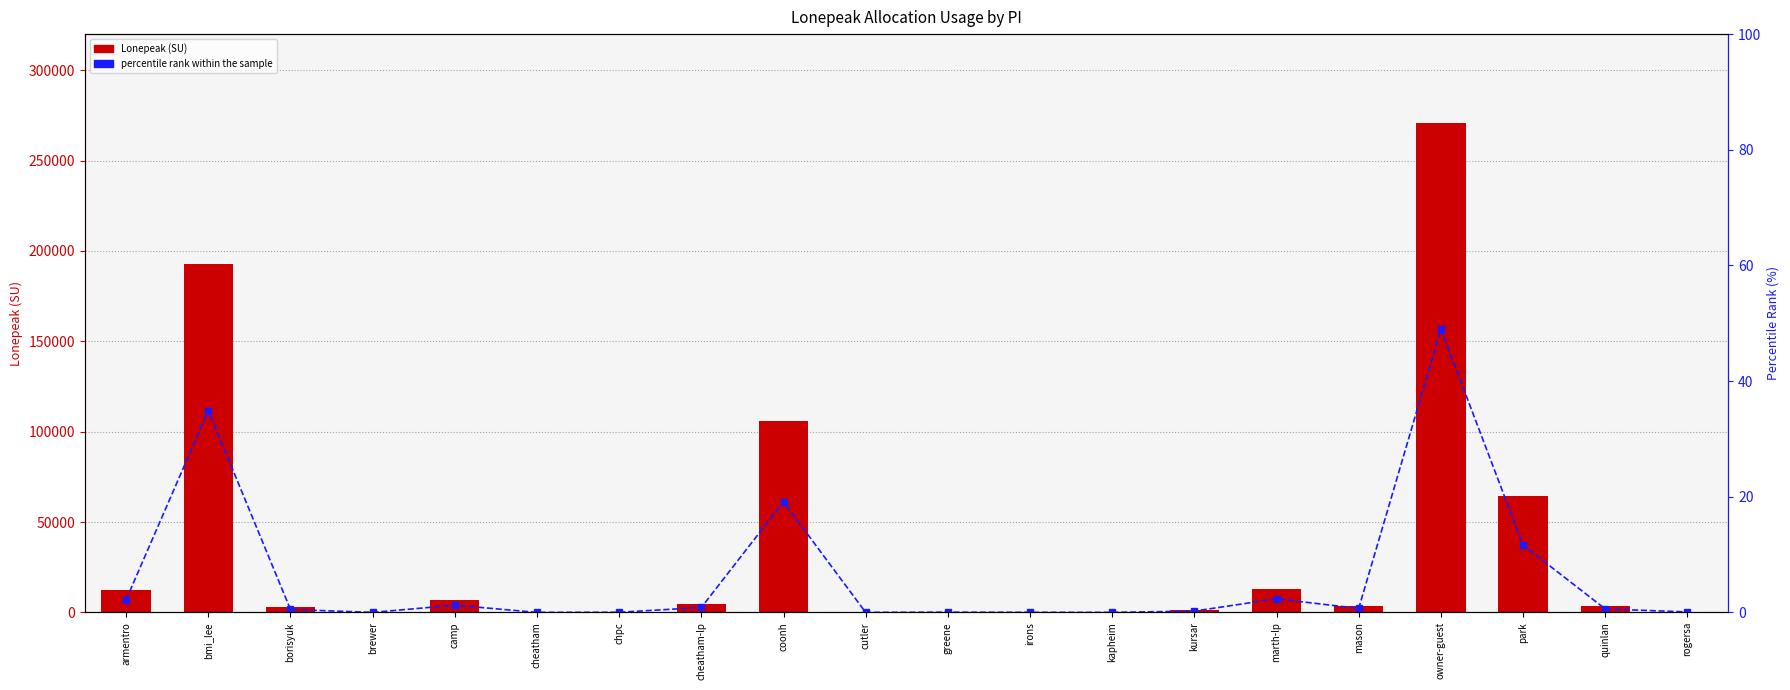

True or false: Lonepeak has a value of 4644.1 at camp.

False